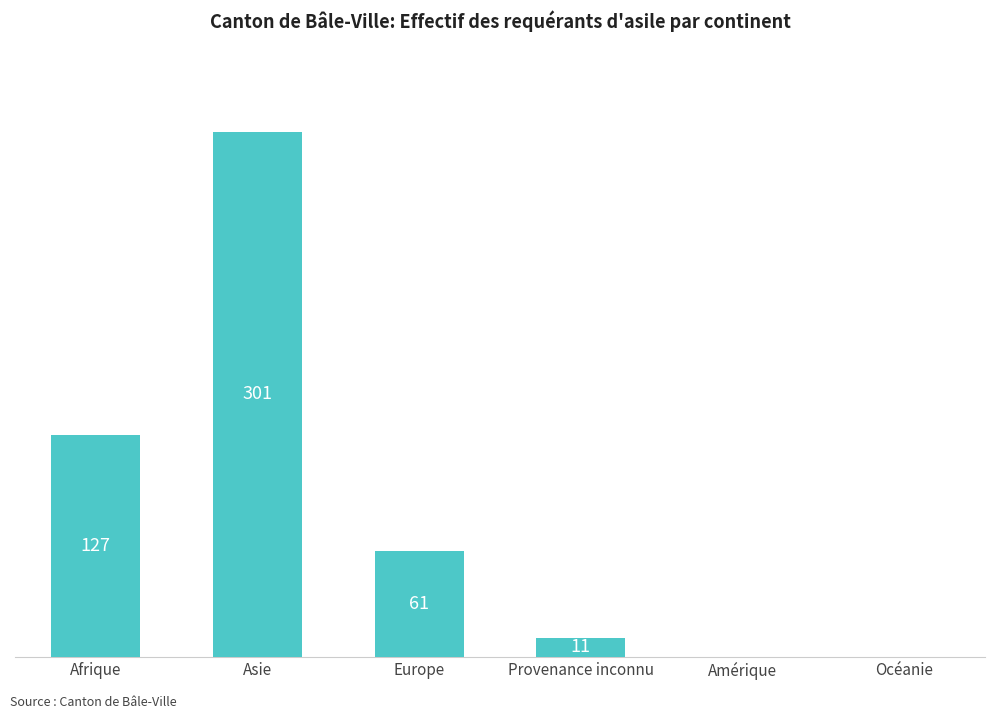

Are the bars grouped side by side (vs. stacked)?

No